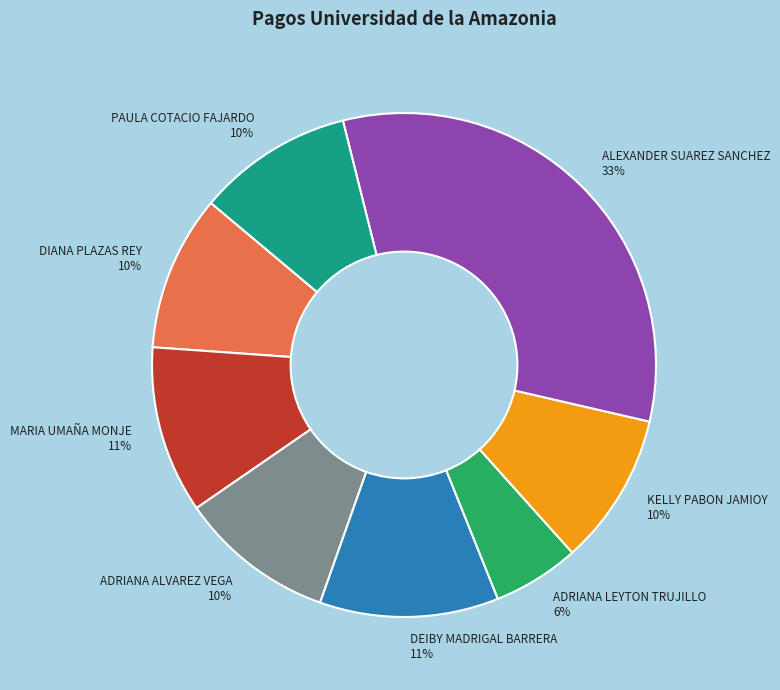

To the nearest percent, what portion does DEIBY MADRIGAL BARRERA represent?

11%